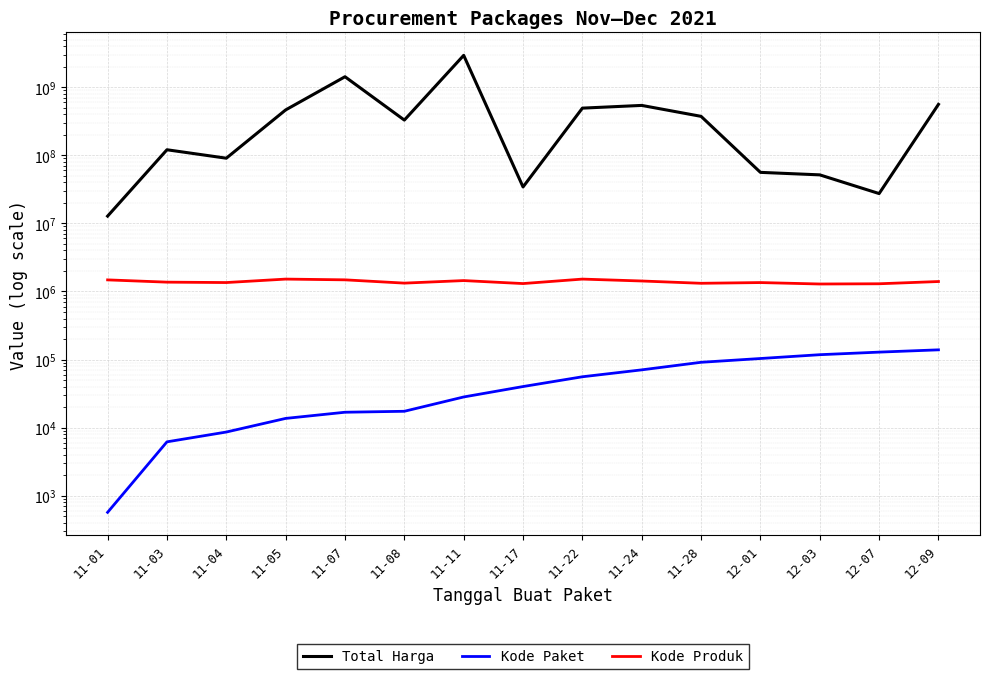

List the series in order of their peak value, lowest first.

Kode Paket, Kode Produk, Total Harga